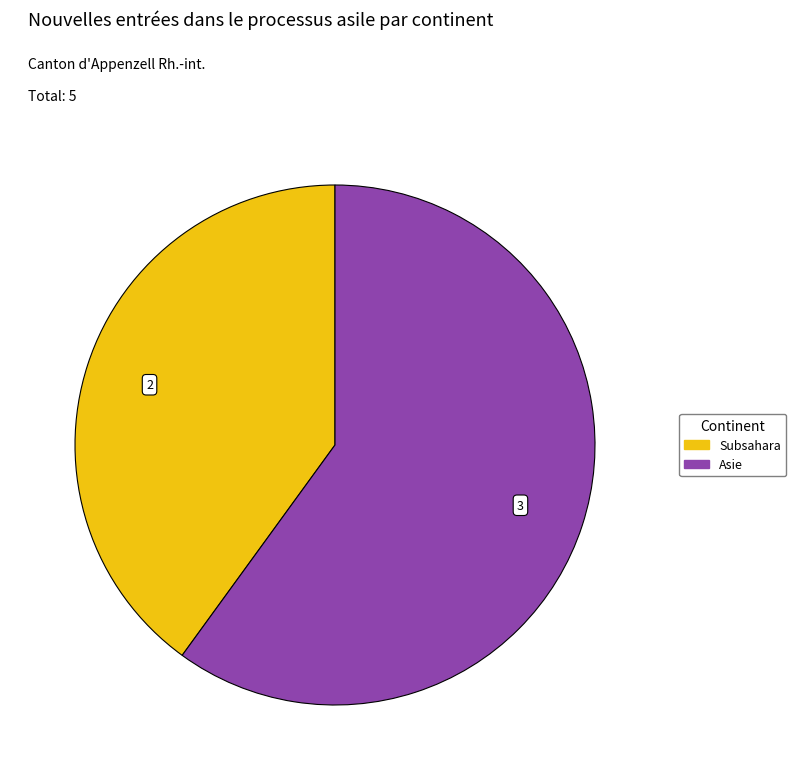

Count the number of slices in the pie.

2